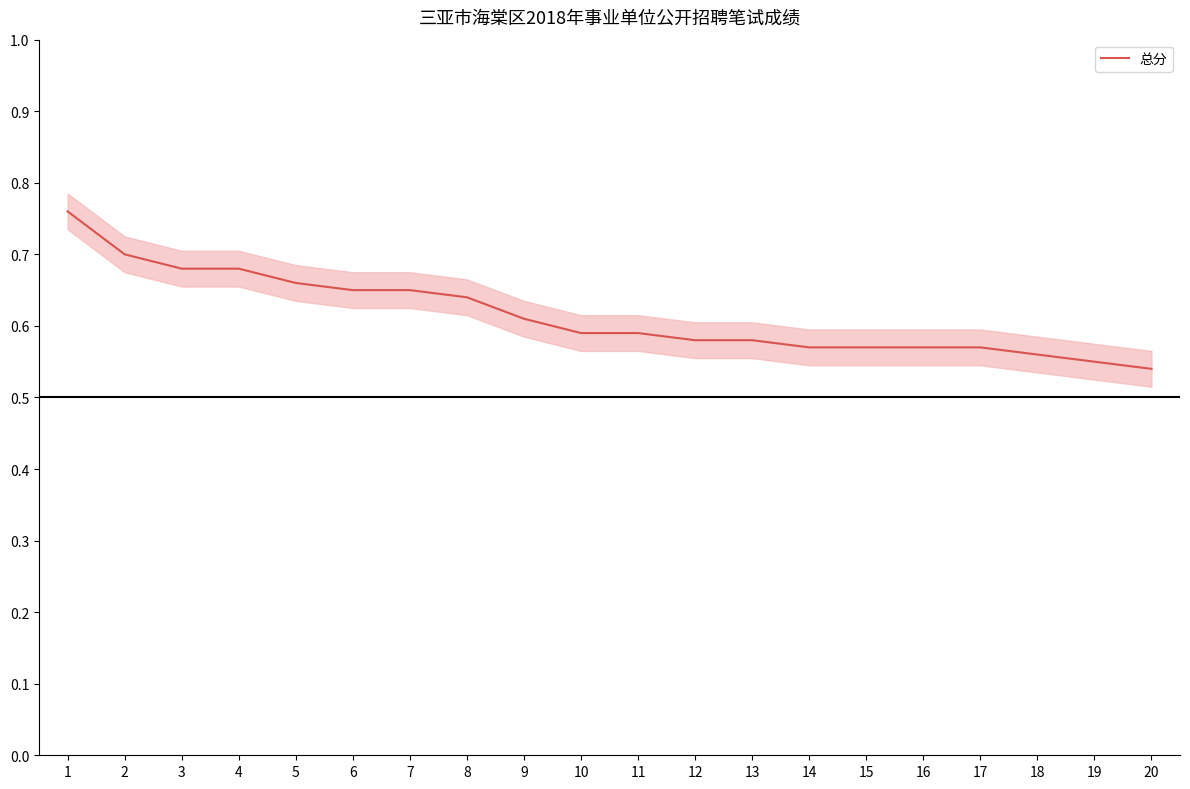

Which label corresponds to the largest value in the chart?

1